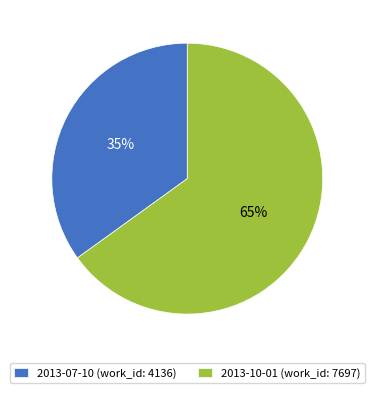

To the nearest percent, what percentage of the pie is 2013-07-10?

35%